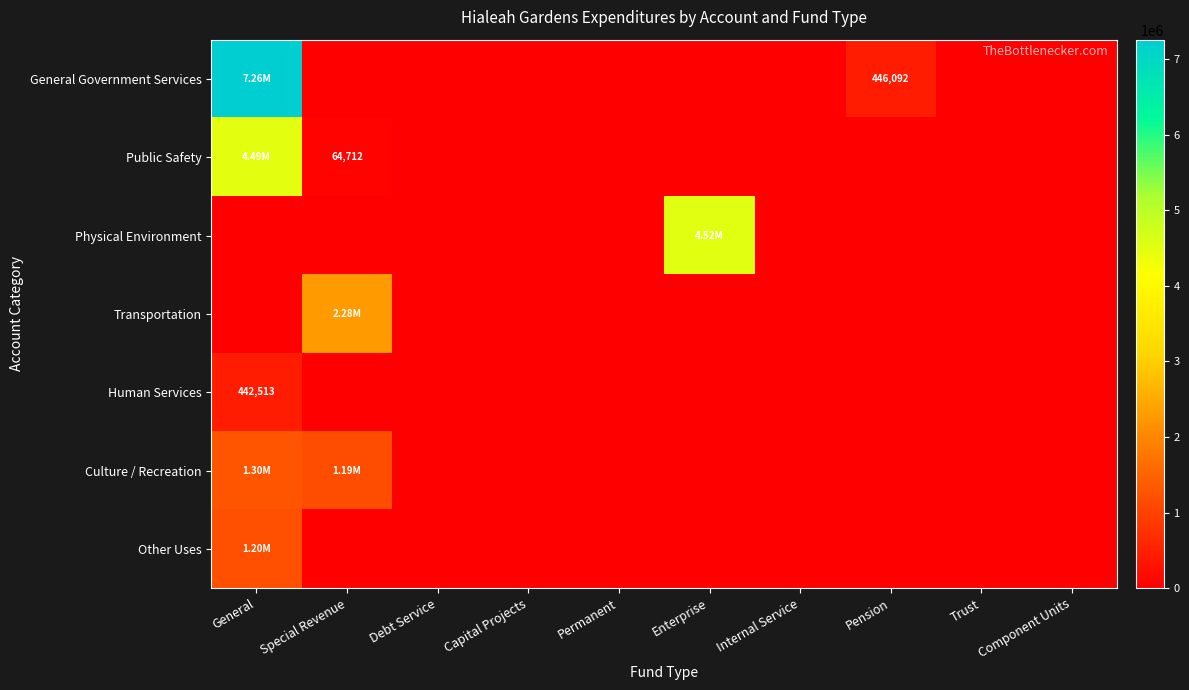

Which series has the largest range (max minus min)?

General Government Services